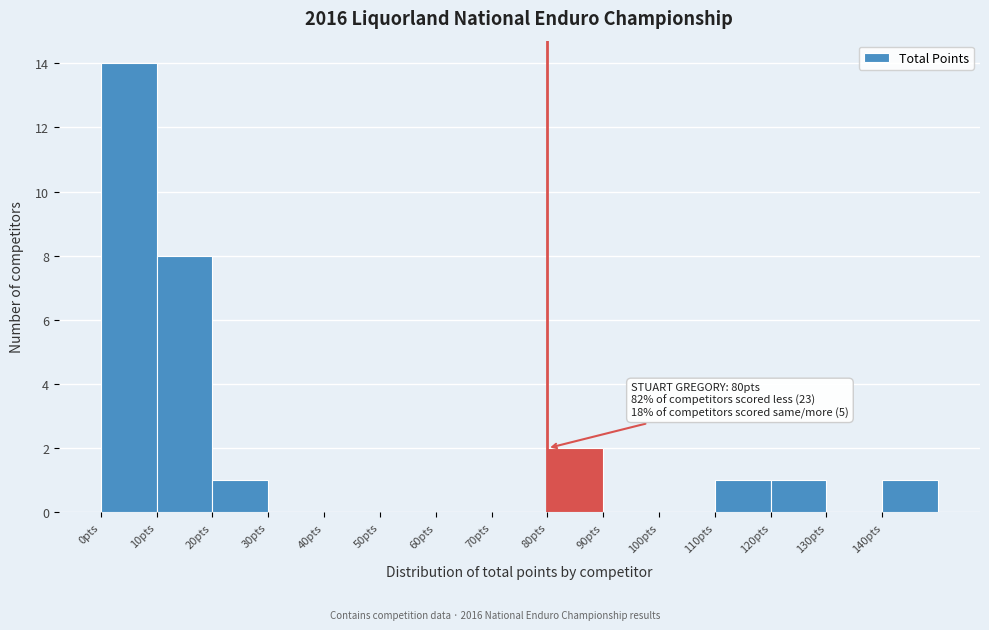

Over which range of the x-axis is the bar tallest?

0 to 10